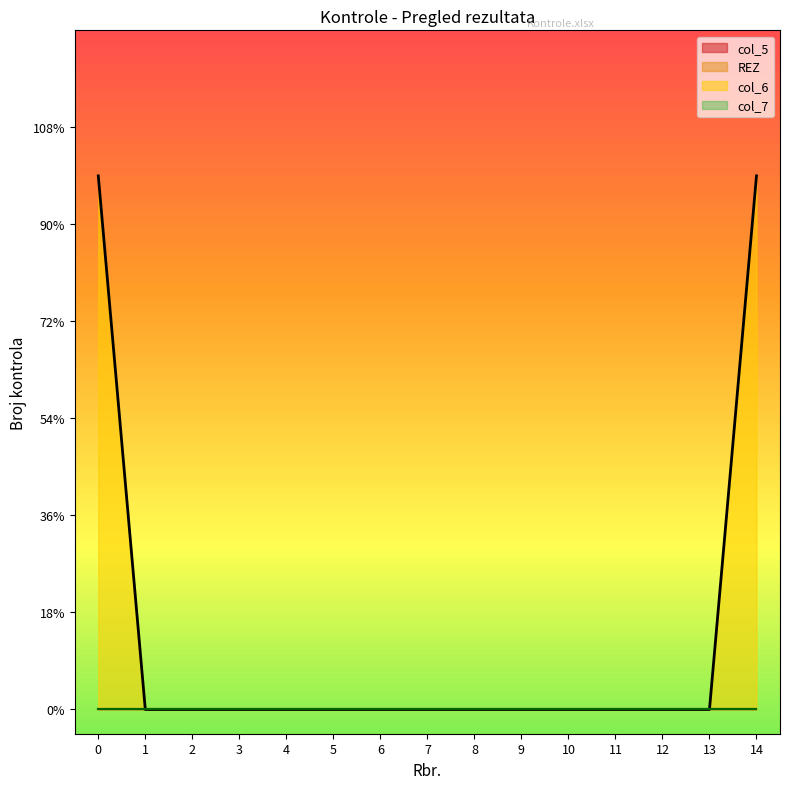

Does the chart have visible grid lines?

No